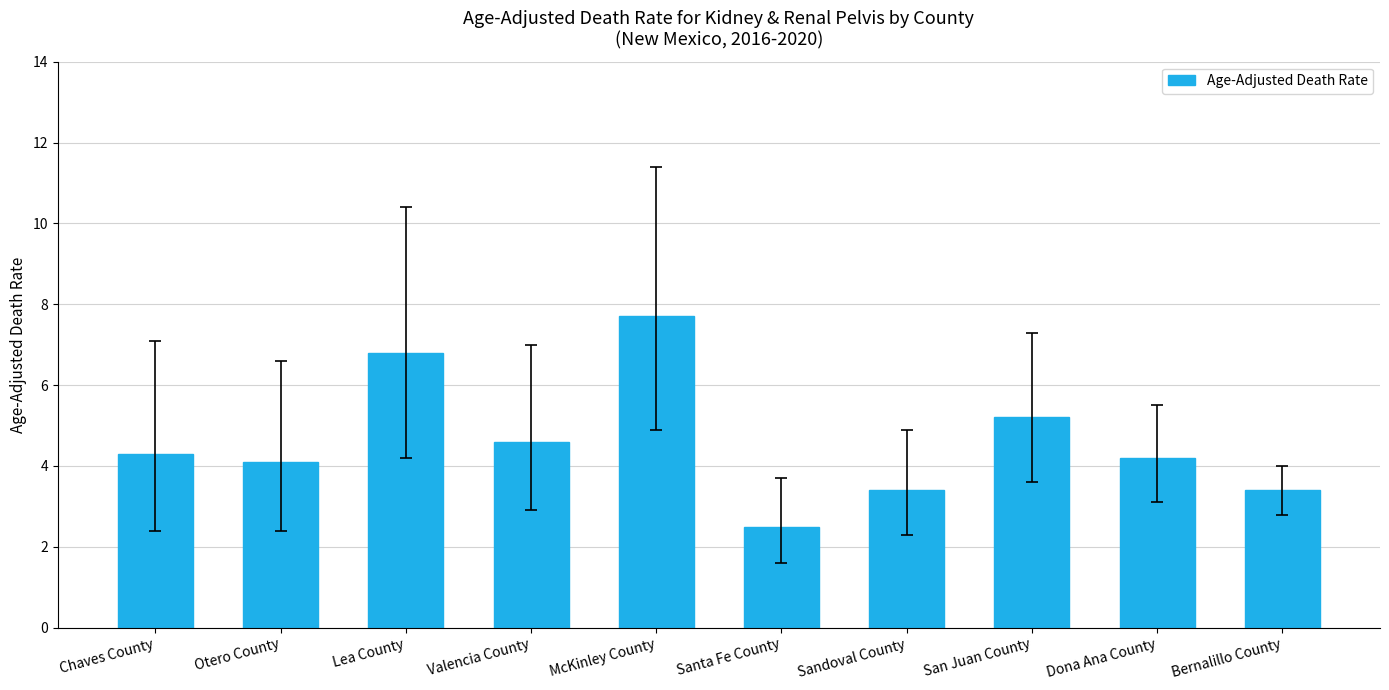

Reading right to left, list all the values displayed in this chart.

Bernalillo County=3.4	Dona Ana County=4.2	San Juan County=5.2	Sandoval County=3.4	Santa Fe County=2.5	McKinley County=7.7	Valencia County=4.6	Lea County=6.8	Otero County=4.1	Chaves County=4.3